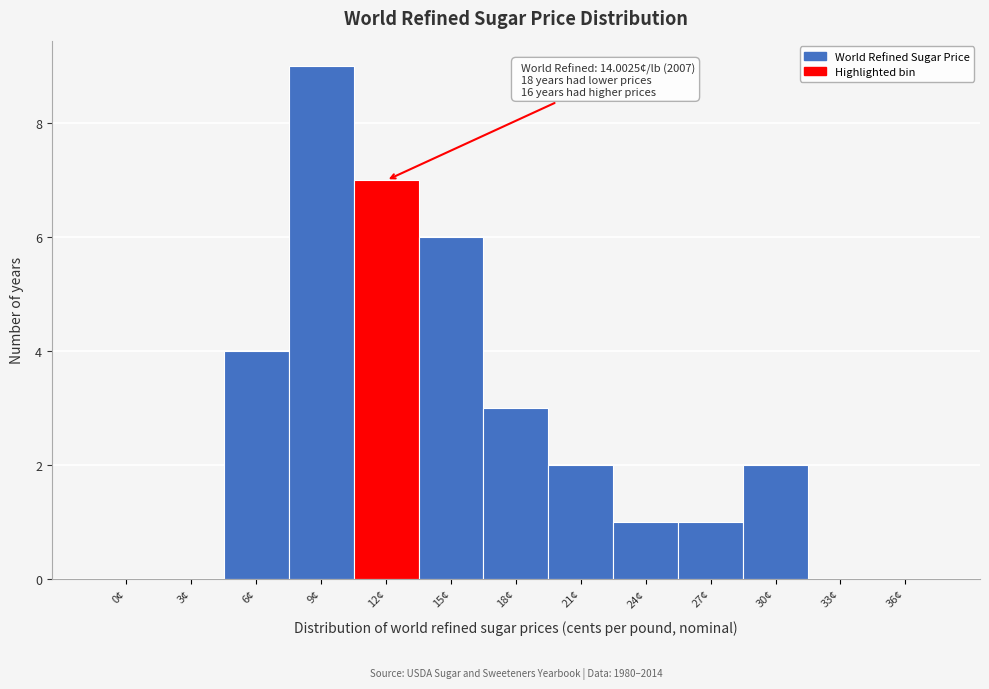

Reading left to right, what are all the values shown in this chart?

0¢=0	3¢=0	6¢=4	9¢=9	12¢=7	15¢=6	18¢=3	21¢=2	24¢=1	27¢=1	30¢=2	33¢=0	36¢=0